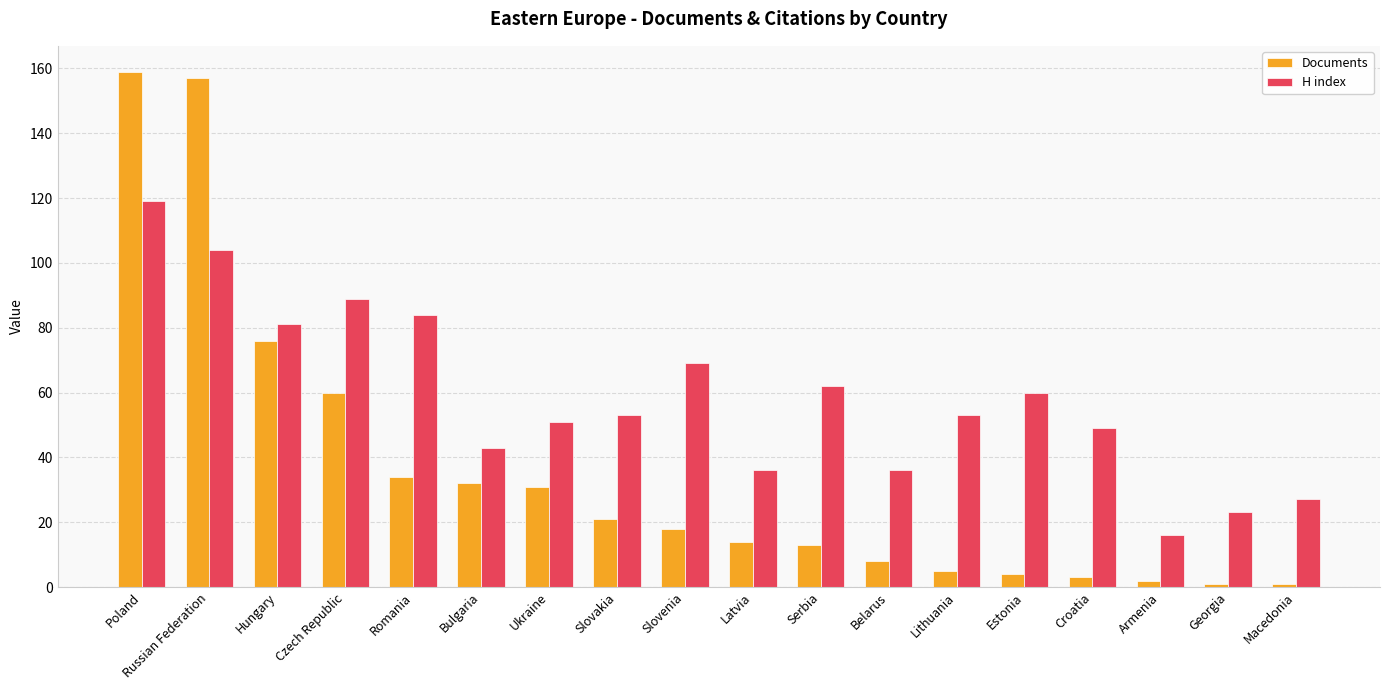

What is the value of the H index bar at the 13th from the left?

53